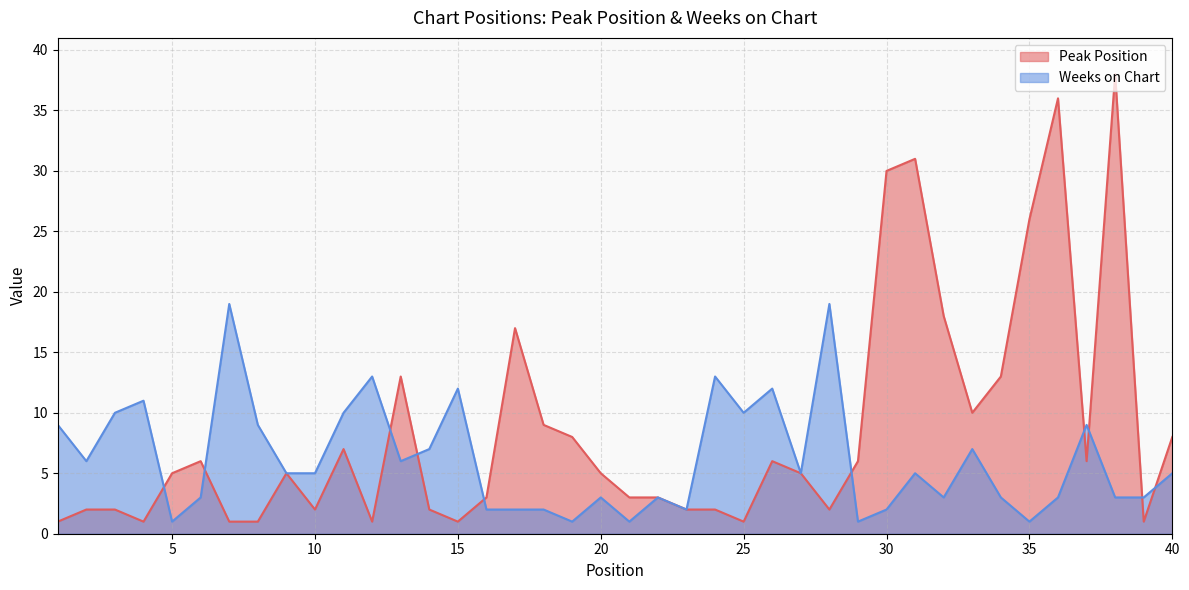

How many lines are shown in the chart?

2